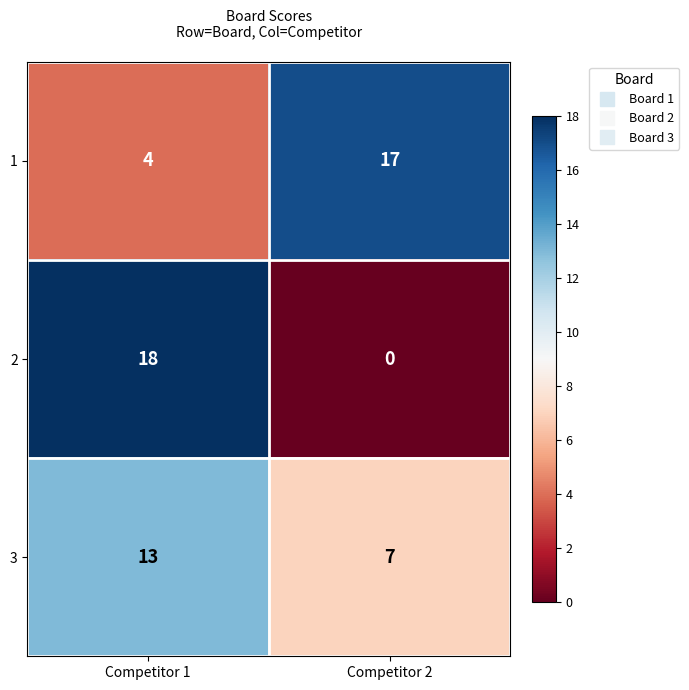

What is the difference between the highest and lowest values at Competitor 1?

14